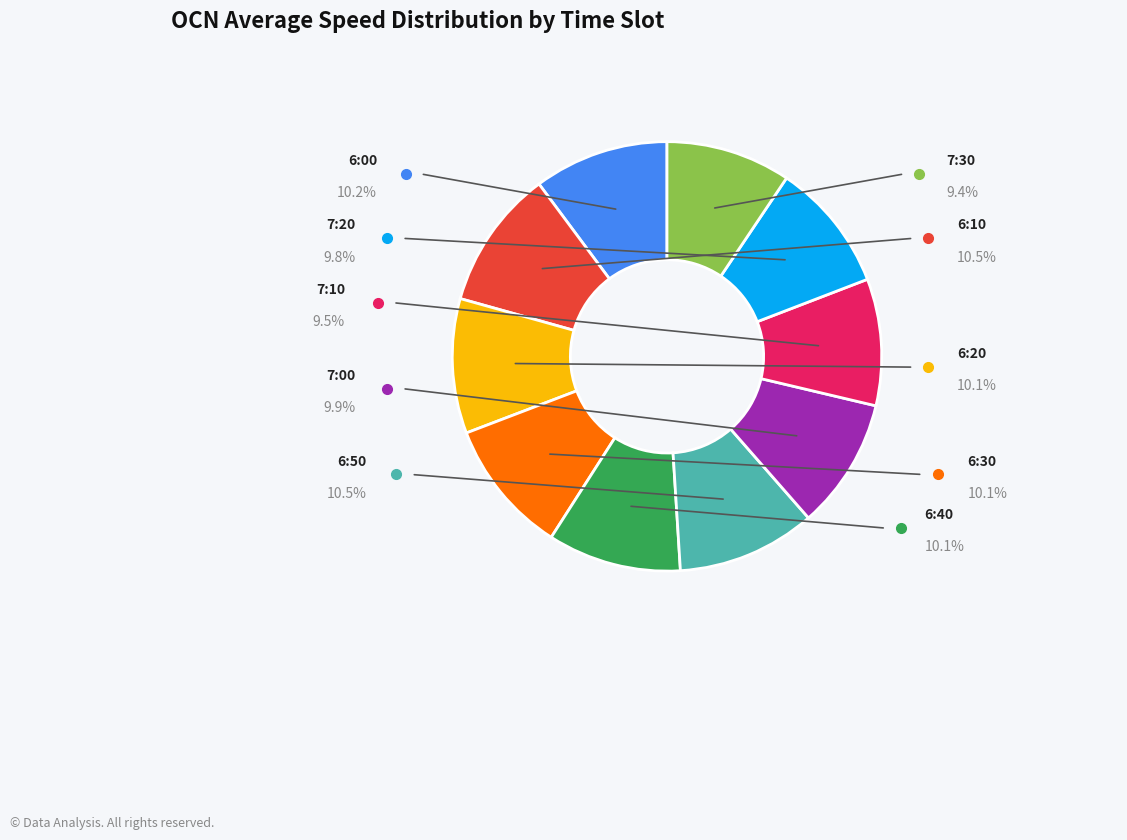

Does any single category account for the majority?

No